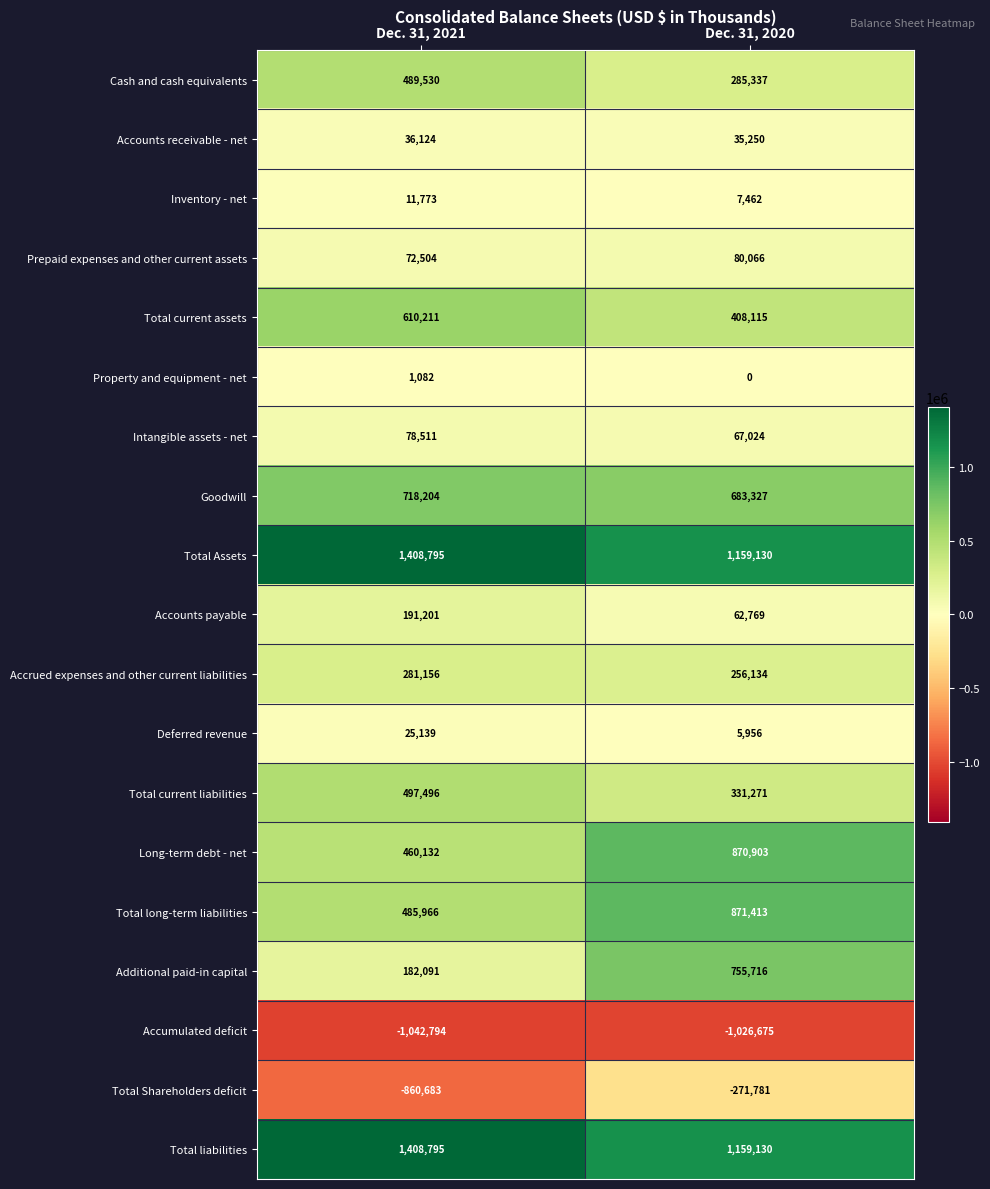

Count the number of data series in this chart.

19